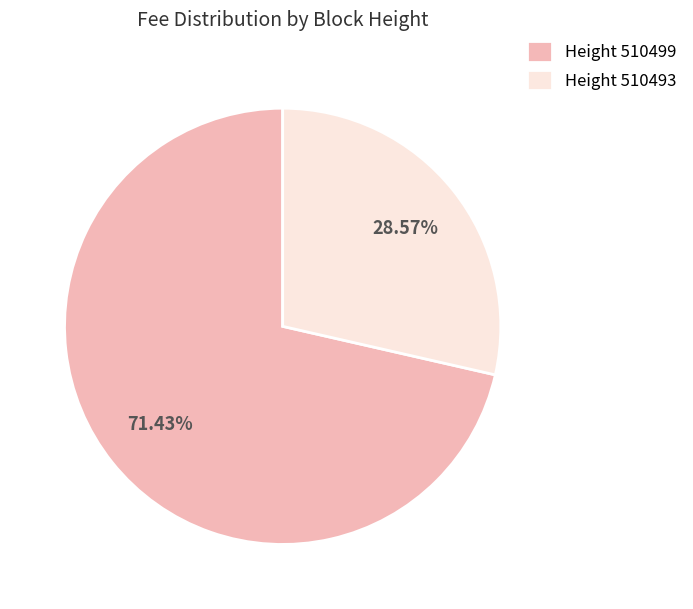

Rank the categories by value from lowest to highest.

Height 510493, Height 510499